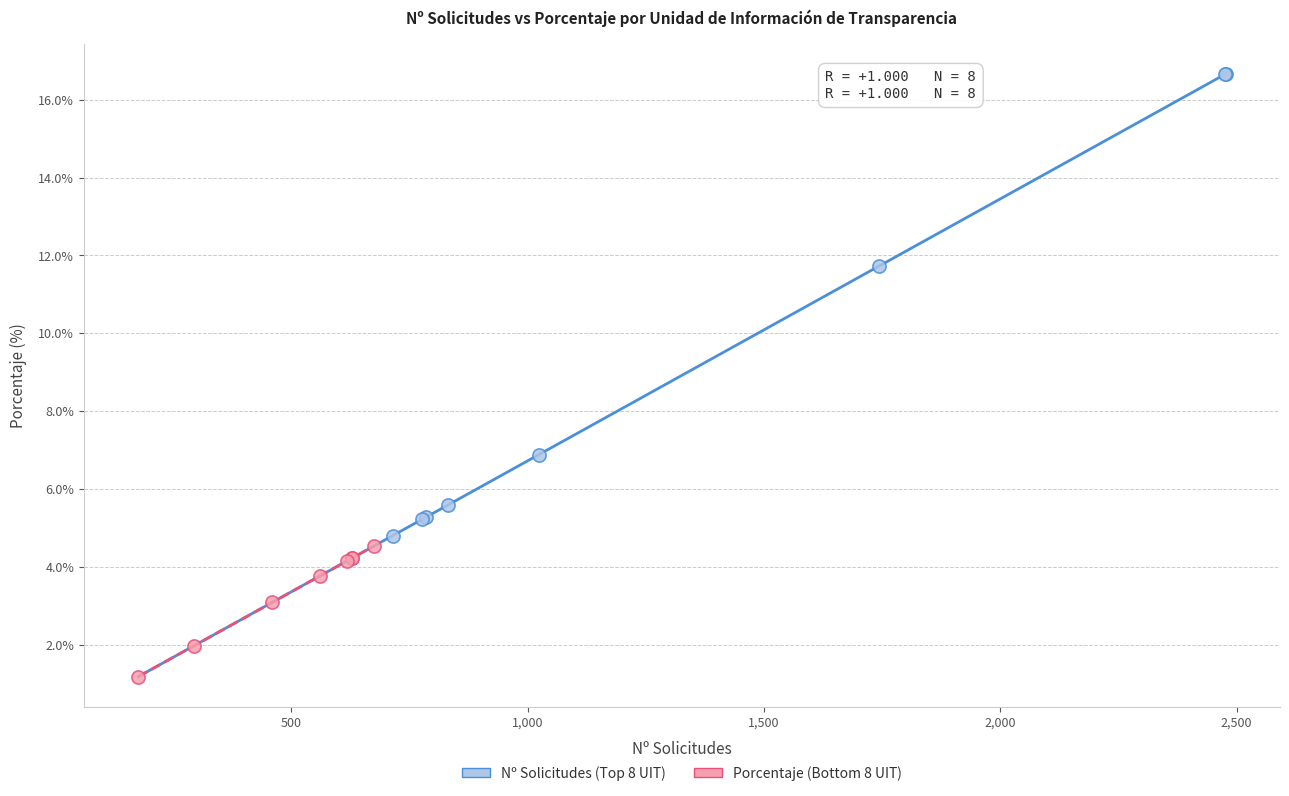

Which series reaches the maximum Y coordinate?

Nº Solicitudes (Top 8 UIT)